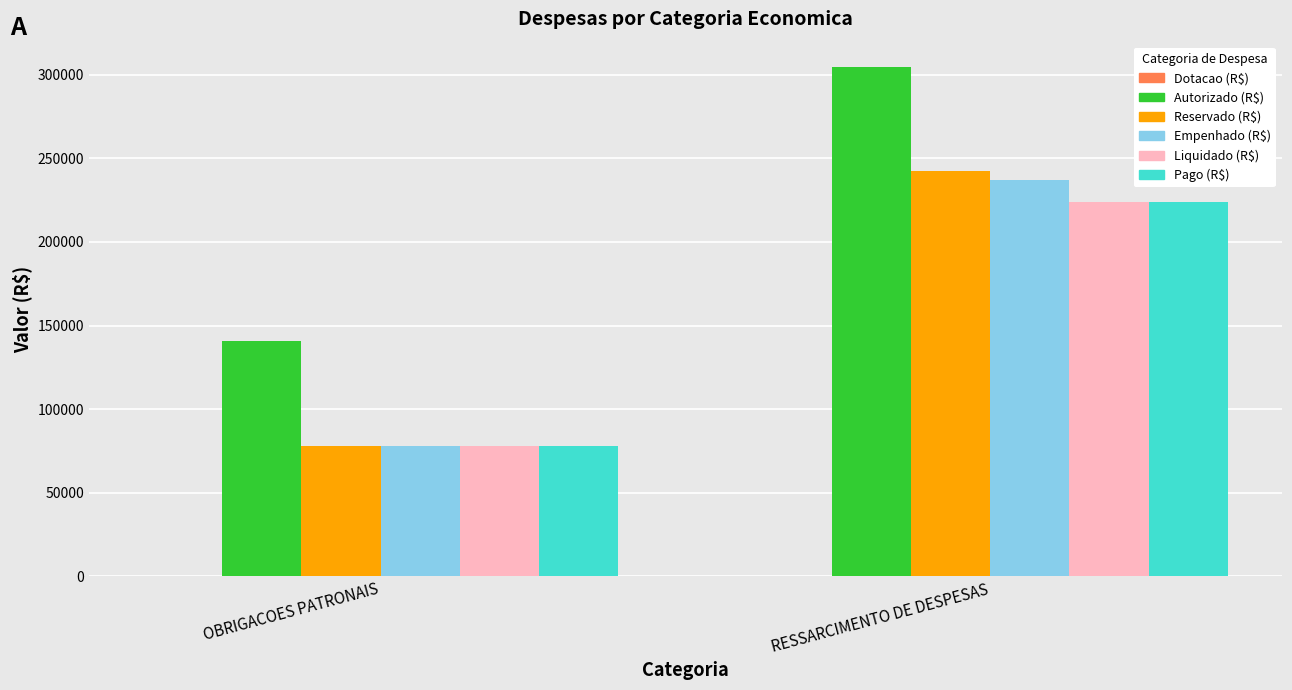

Which series has the widest spread of values?

Reservado (R$)